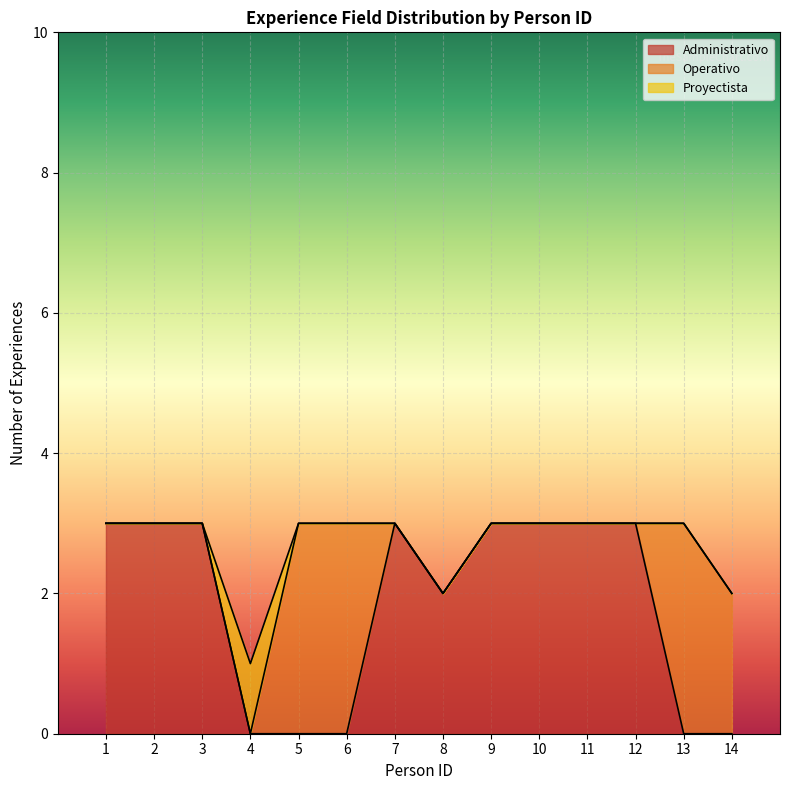

What is the total value across all series at 11?

3